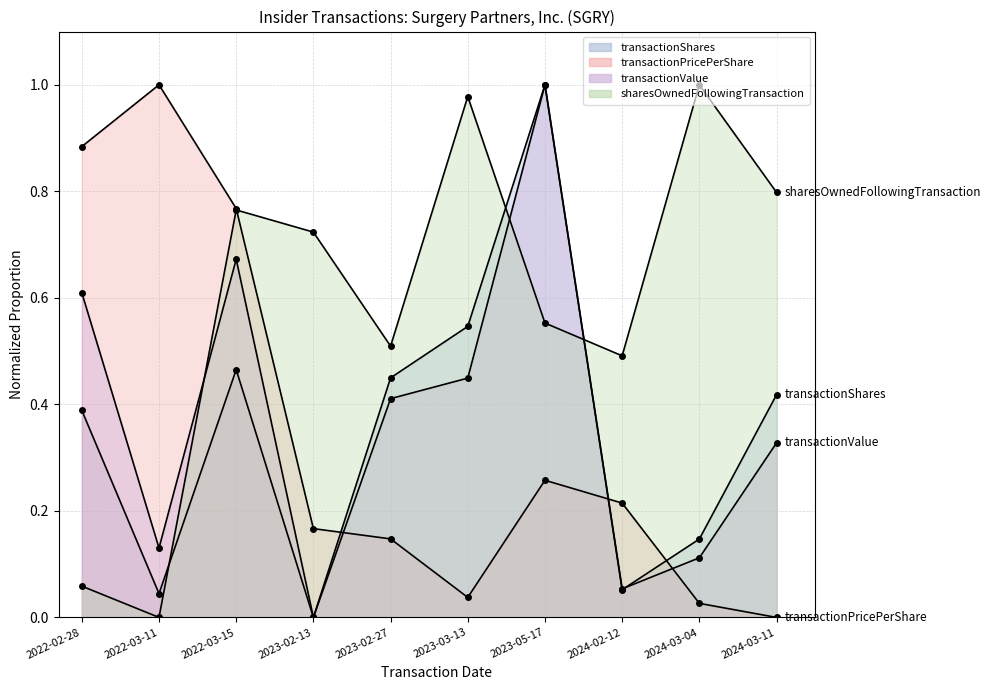

What is the label of the 10th point from the left?

2024-03-11